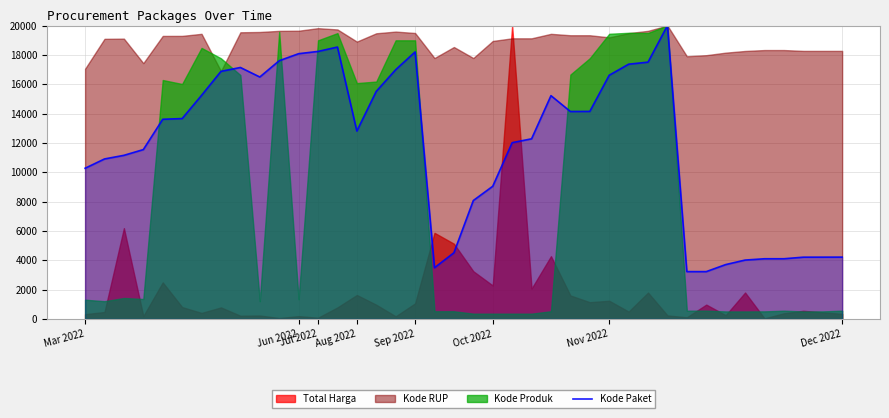

True or false: the data shows 23855.2 at Dec 2022.

False